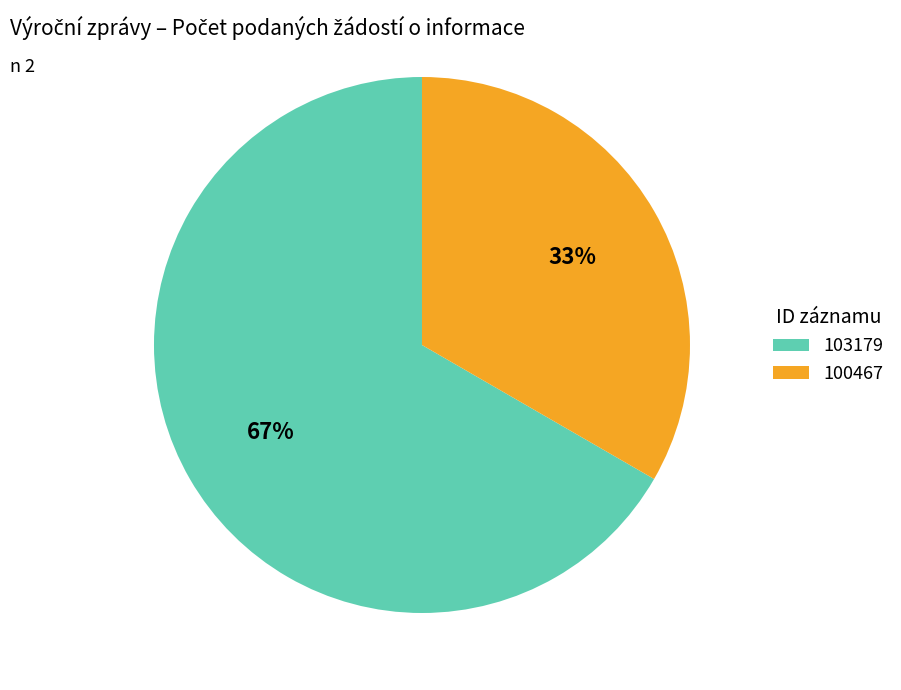

What percentage is the 103179 slice, to the nearest percent?

67%